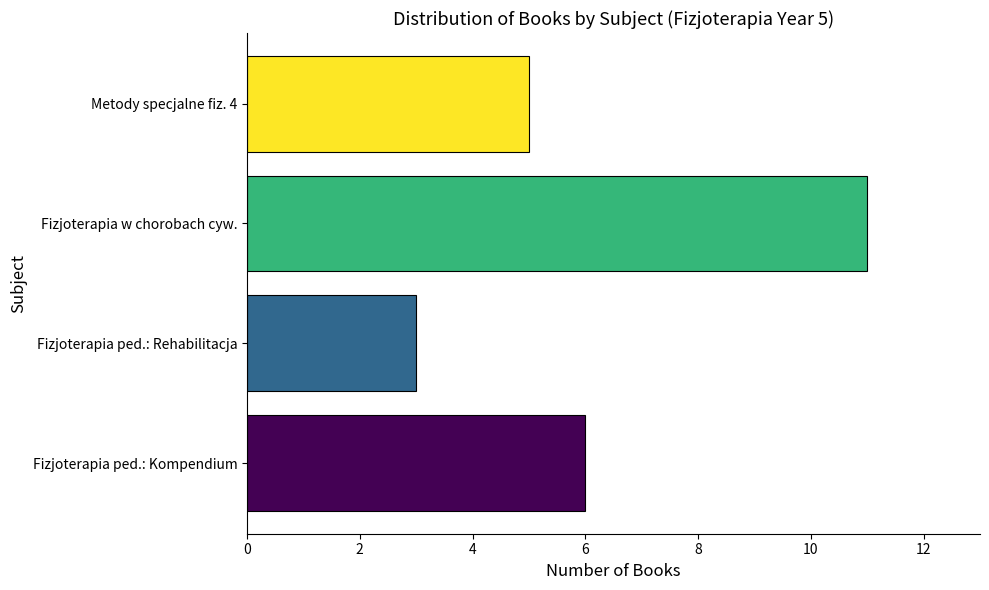

Reading bottom to top, what are all the values shown in this chart?

6	3	11	5